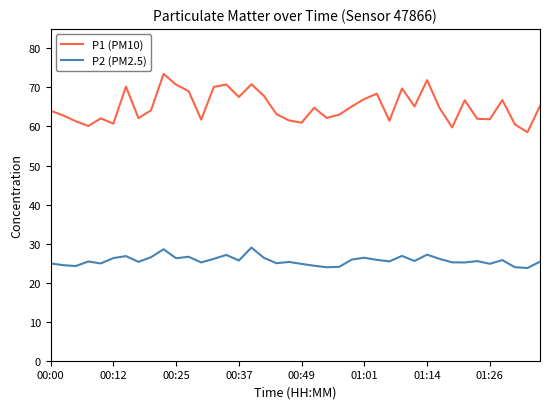

What is the average value of the P2 (PM2.5) series?

25.6